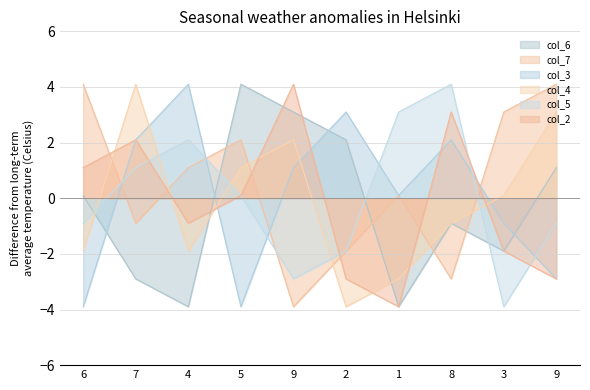

What is the sum of all col_6 values?

-3.0